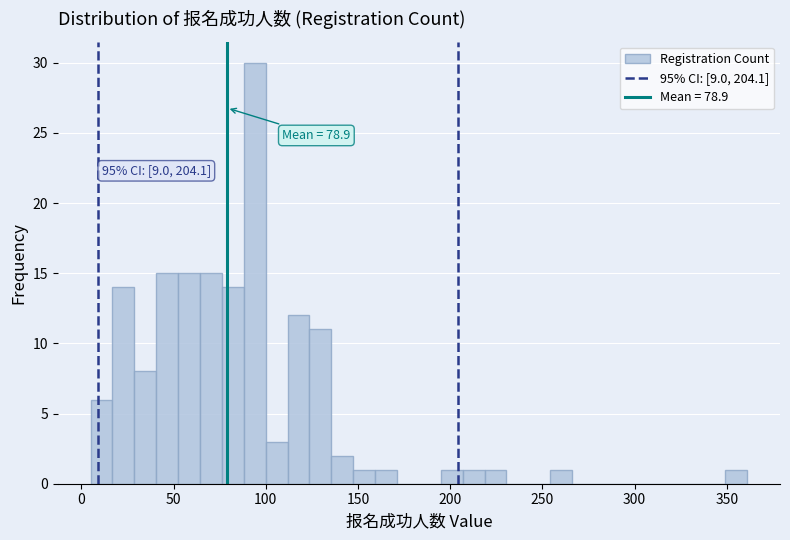

Around what value on the x-axis is the tallest bar? Give the approximate position of its centre, as read against the axis.

95